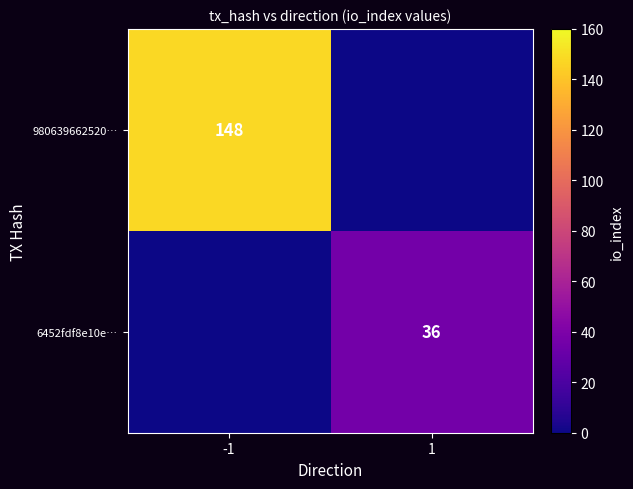

The value of 6452fdf8e10e… at 1 is 36. True or false?

True